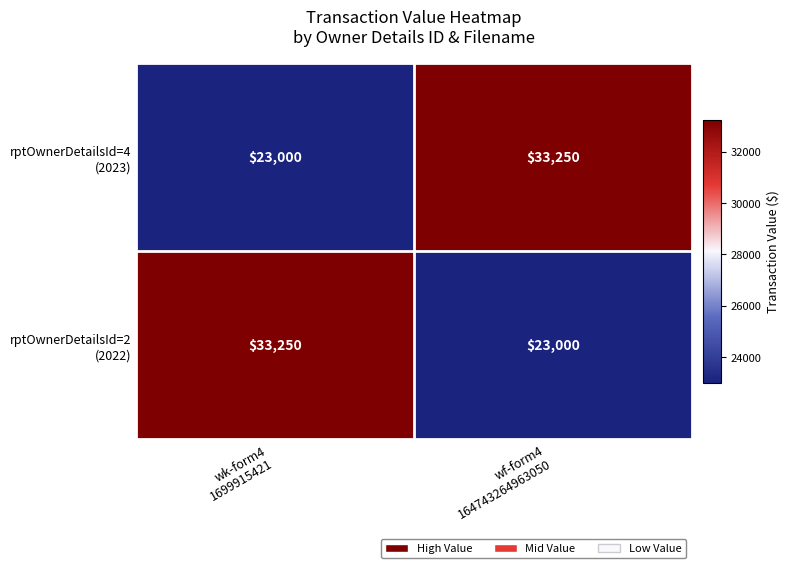

How many distinct data groups are displayed?

2